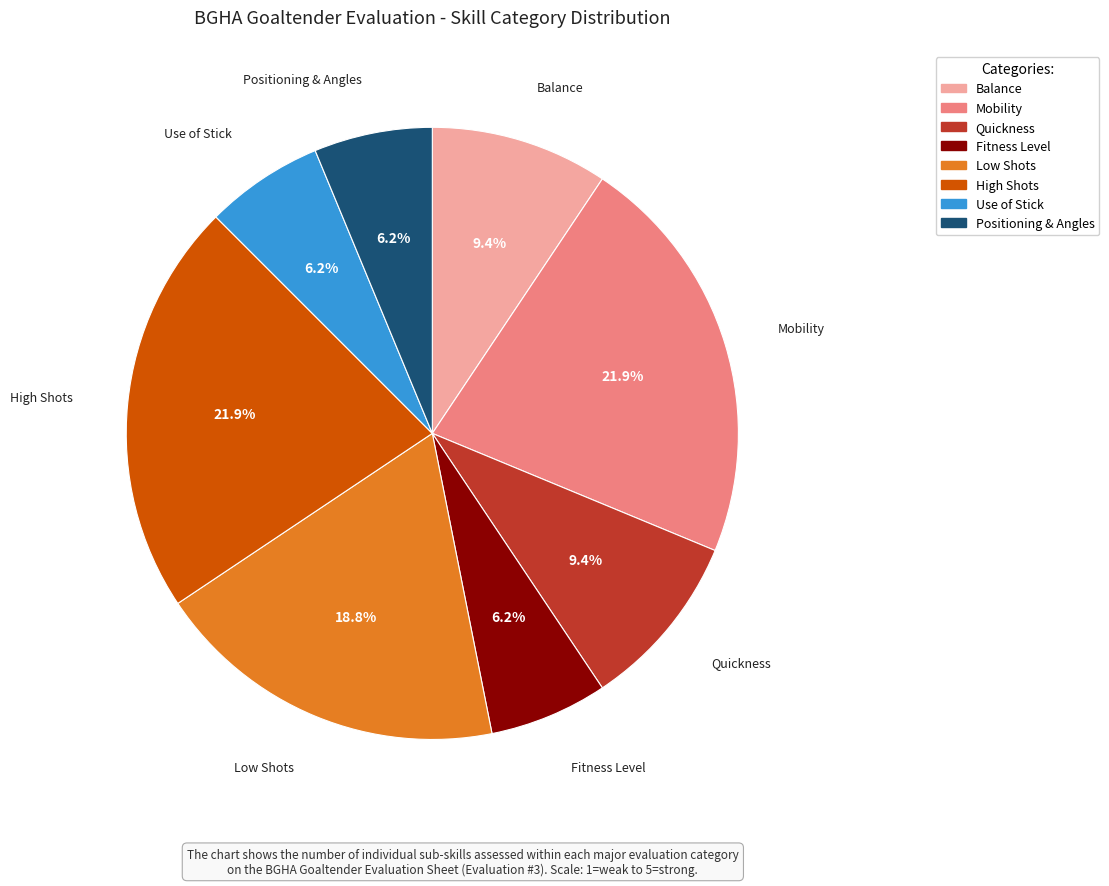

Is there a majority slice in this chart?

No